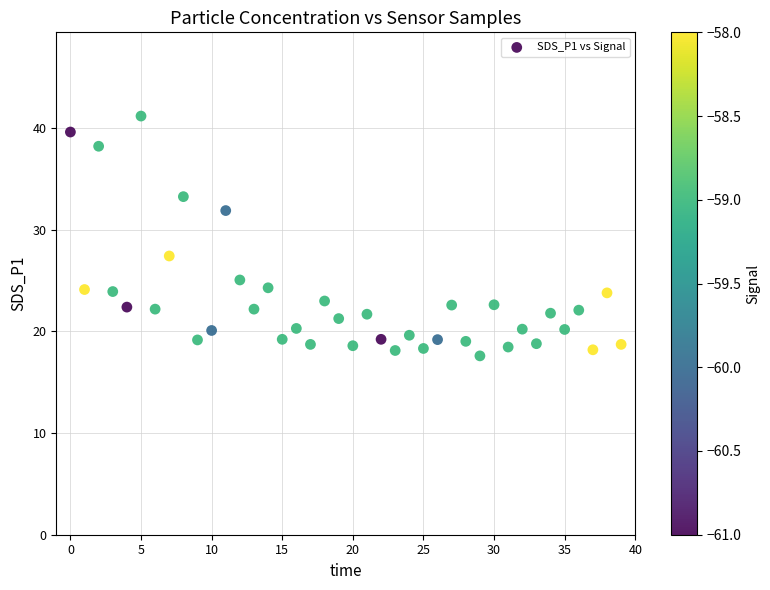

What is the range of Y values (max minus min)?

23.6